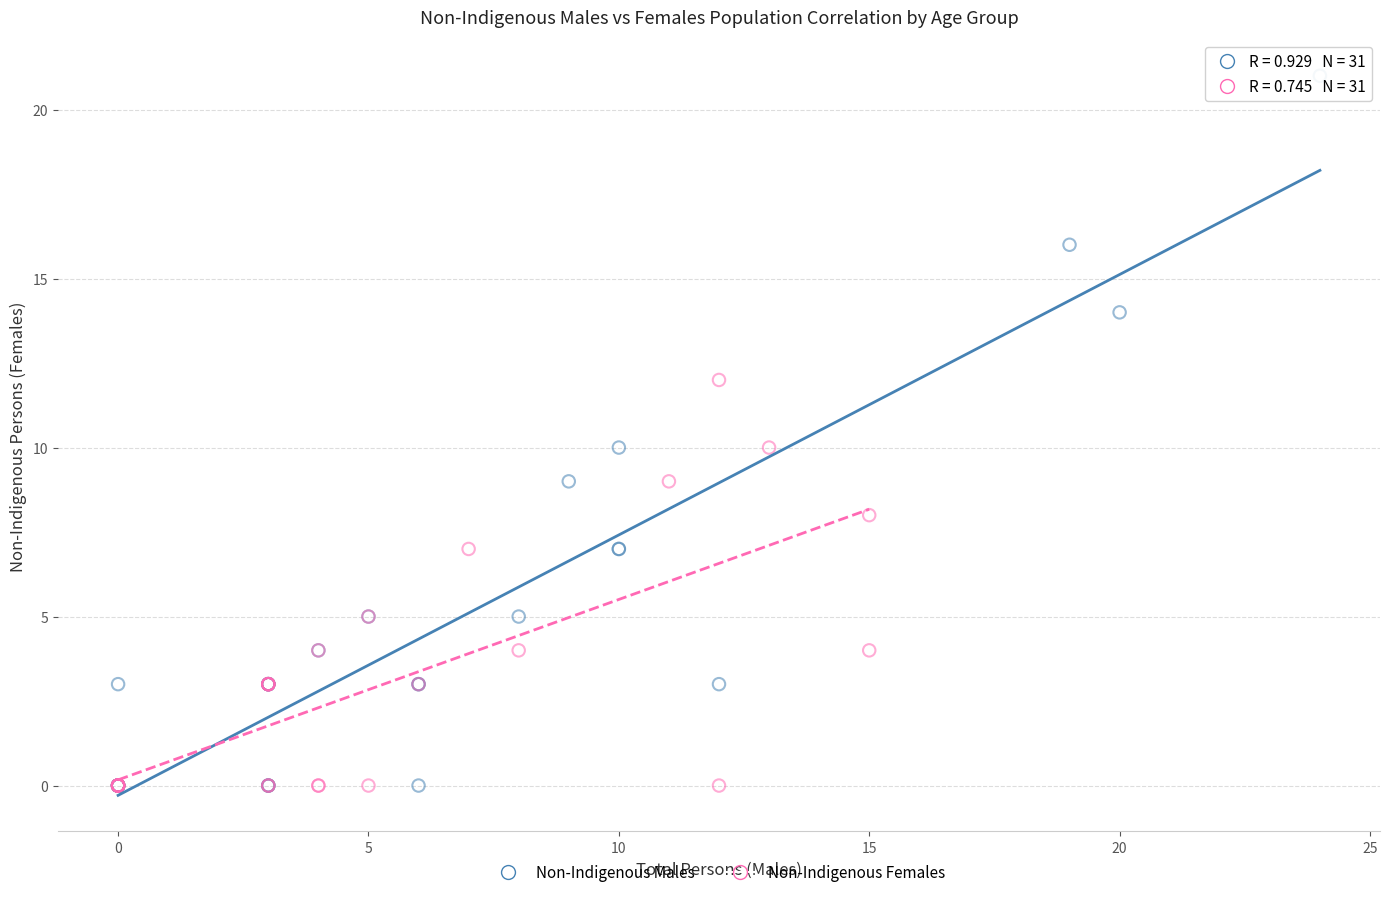

Which series contains the highest Y value?

Non-Indigenous Males